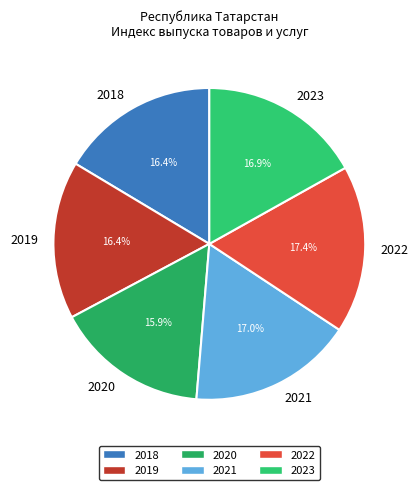

Between 2018 and 2022, which is larger?

2022